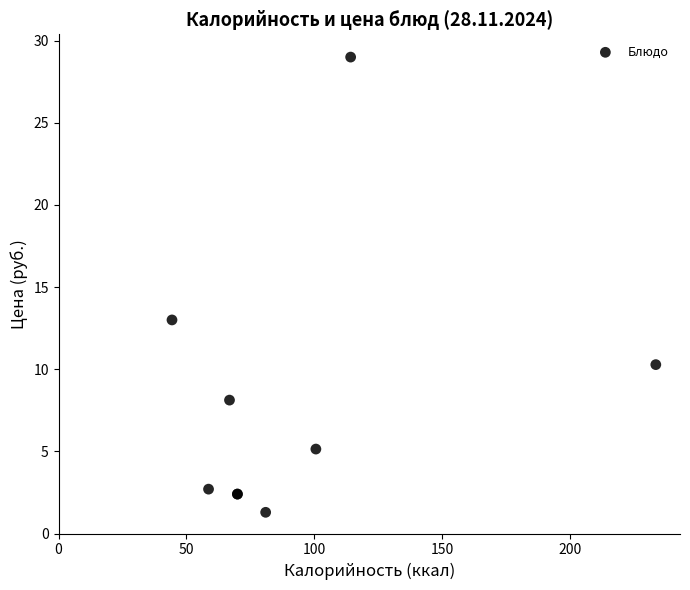

What Y value in the scatter plot is closest to 15?

13.0